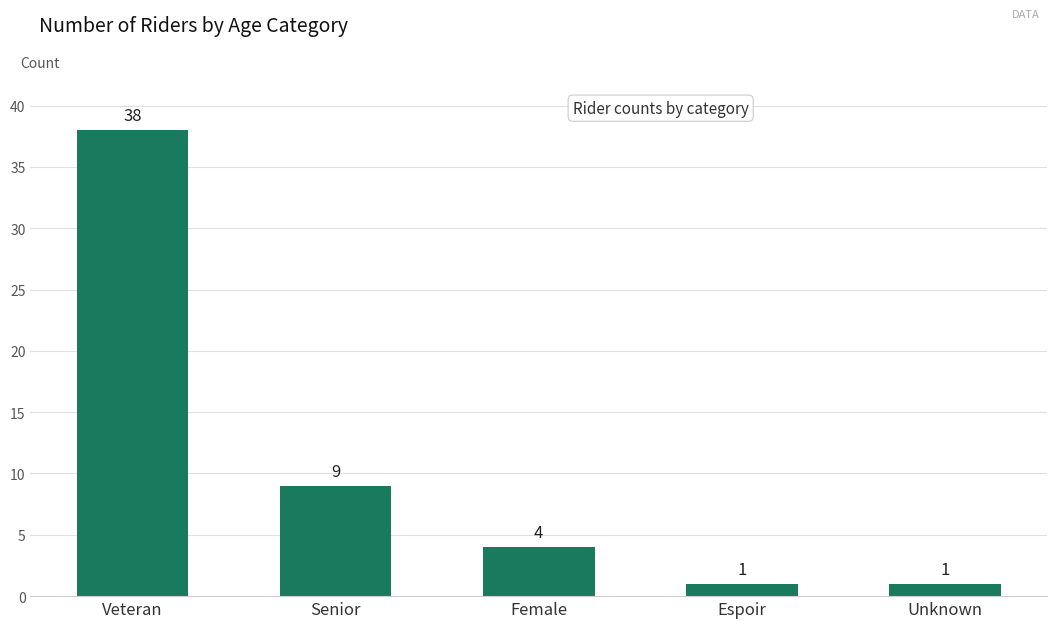

Reading left to right, list all the values displayed in this chart.

Veteran=38	Senior=9	Female=4	Espoir=1	Unknown=1